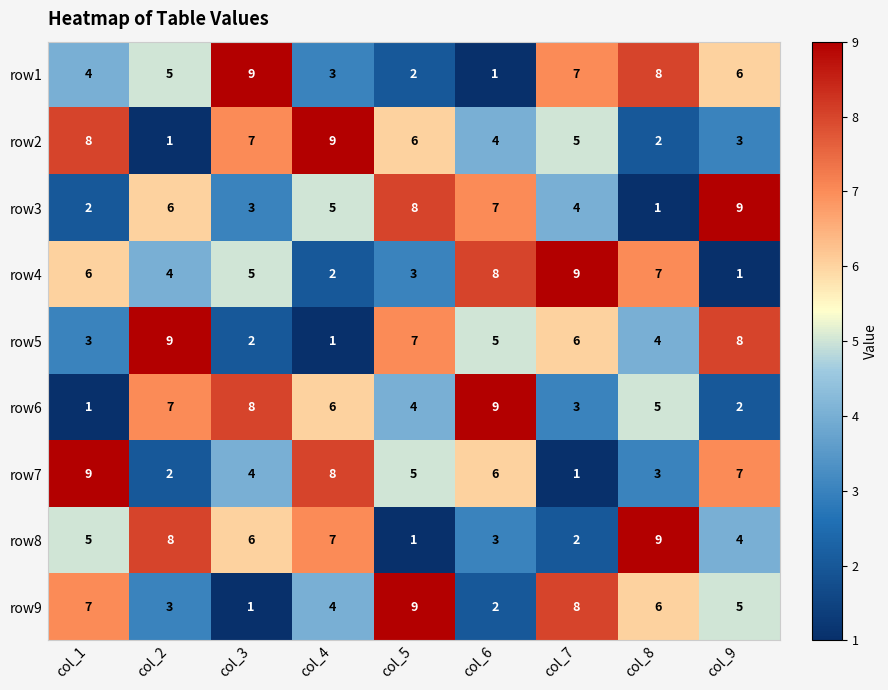

Where does the row7 series first go above 5?

col_1